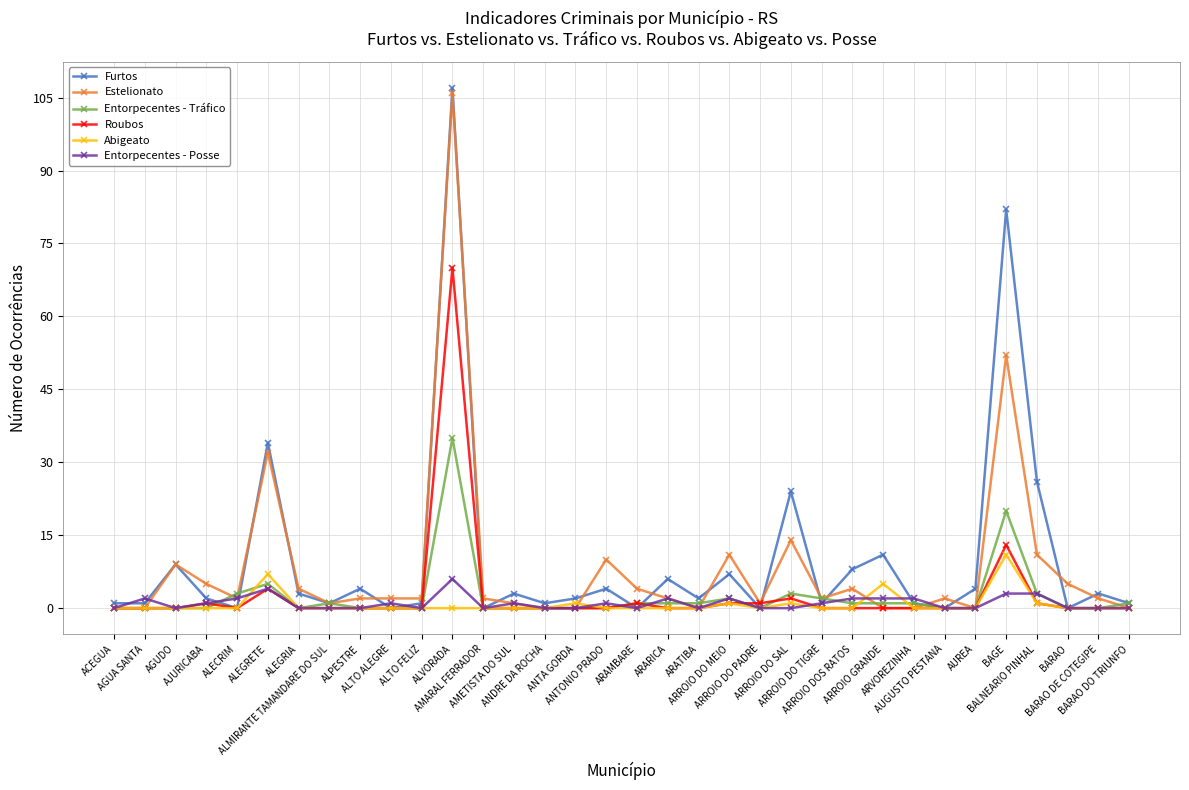

True or false: Furtos has more than 1 points higher than both neighbors.

True